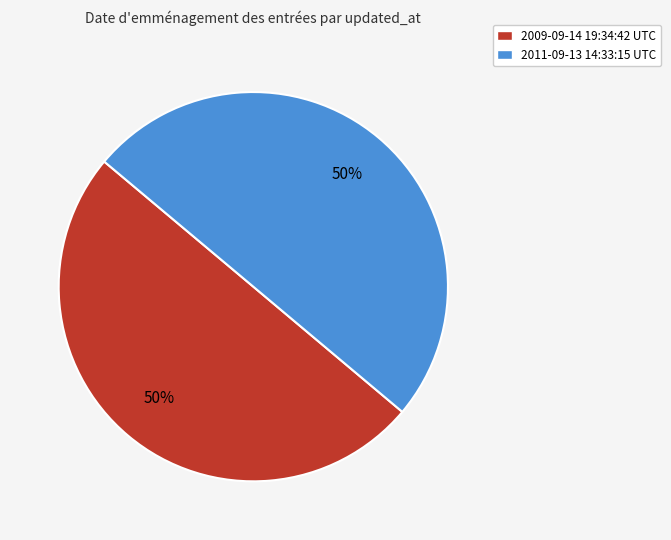

What is the ratio of the value at 2009-09-14 19:34:42 UTC to the value at 2011-09-13 14:33:15 UTC?

1.0